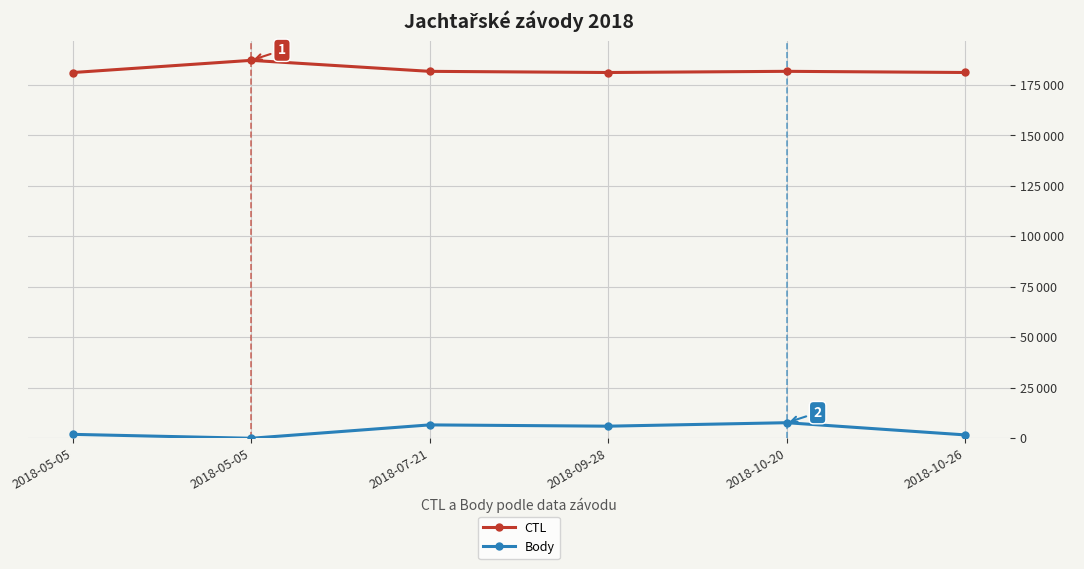

Where is the first local maximum for CTL?

2018-05-05